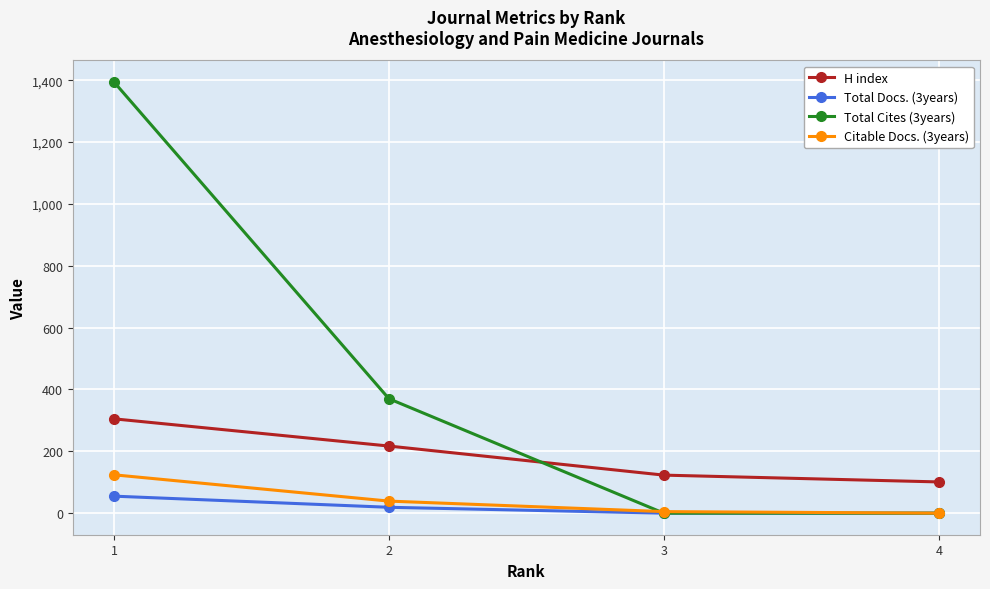

What is the maximum value shown in the chart?

1394